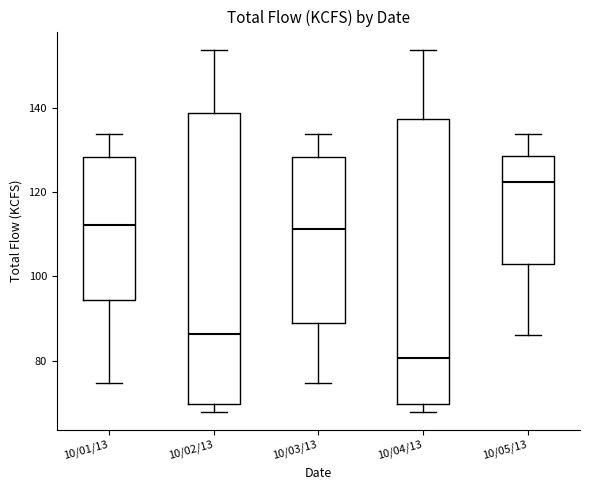

Reading left to right, read every box against the y-axis: the position of its median line, the range the box covers, and the ends of its whiskers. The values are not printed on the chart, so give them approximately, as read against the axis.

10/01/13: median 112, box 94 to 128, whiskers 74 to 134
10/02/13: median 86, box 70 to 138, whiskers 68 to 154
10/03/13: median 112, box 88 to 128, whiskers 74 to 134
10/04/13: median 80, box 70 to 138, whiskers 68 to 154
10/05/13: median 122, box 102 to 128, whiskers 86 to 134